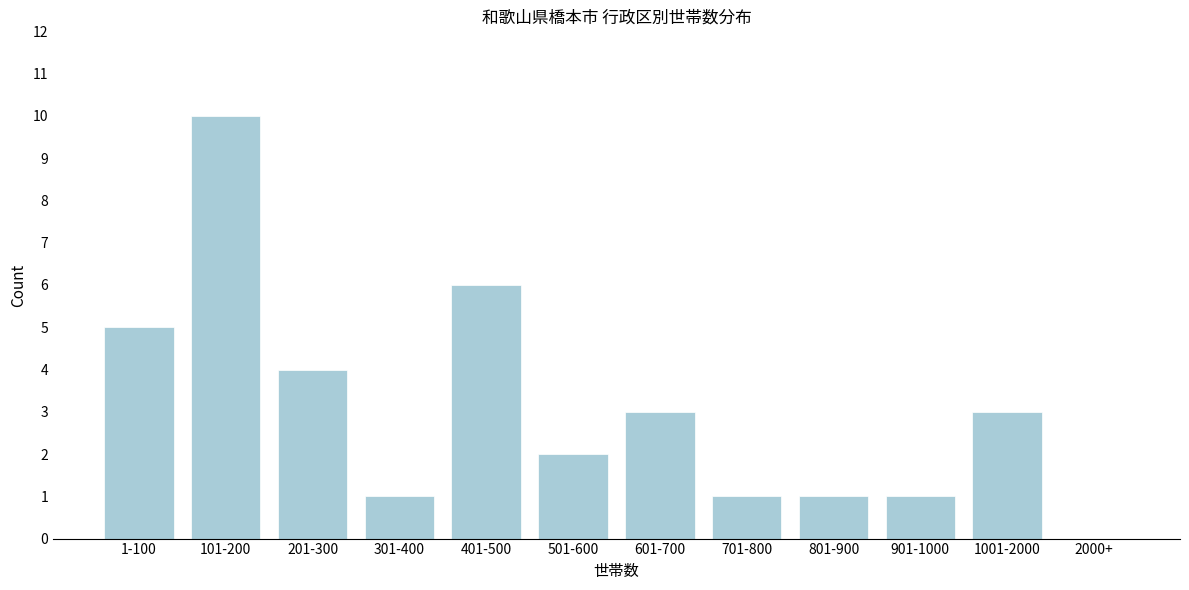

Reading left to right, what are all the values shown in this chart?

1-100=5	101-200=10	201-300=4	301-400=1	401-500=6	501-600=2	601-700=3	701-800=1	801-900=1	901-1000=1	1001-2000=3	2000+=0